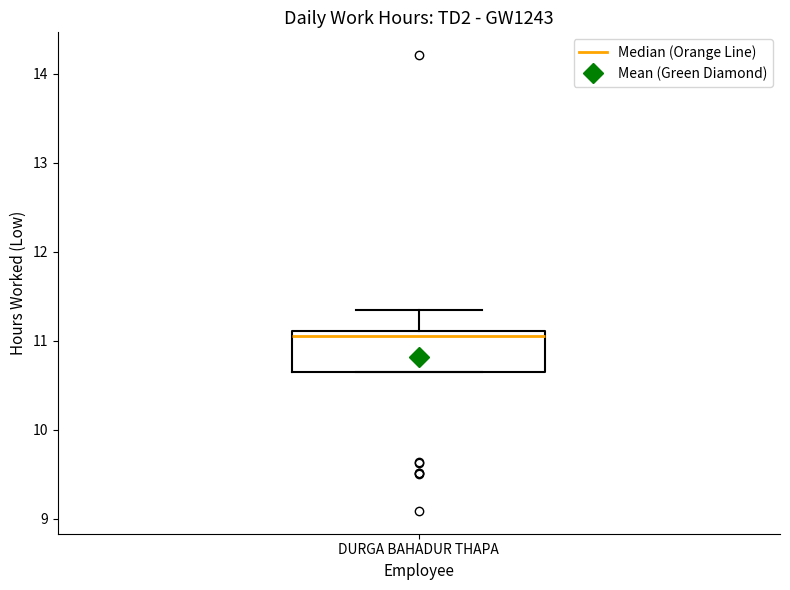

Where is the lower edge of the box for DURGA BAHADUR THAPA on the y-axis? The values are not printed on the chart, so give them approximately, as read against the axis.

10.6